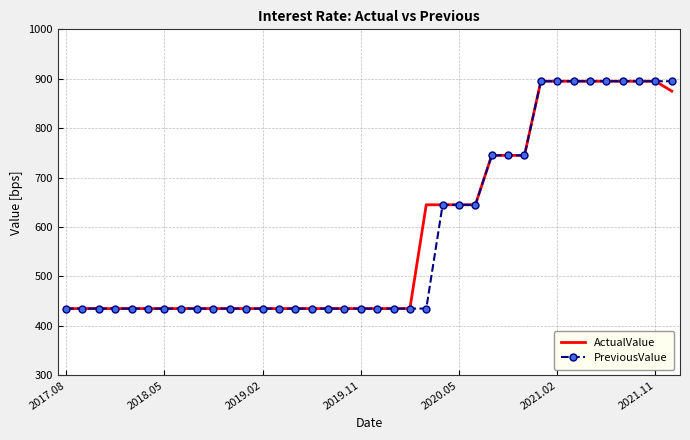

What is the maximum value shown in the chart?

895